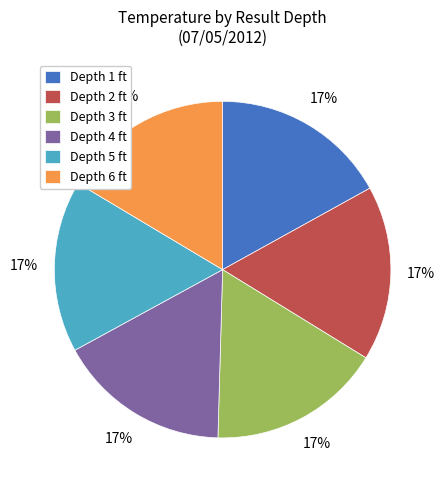

Is the sum of Depth 4 ft and Depth 2 ft greater than half?

No